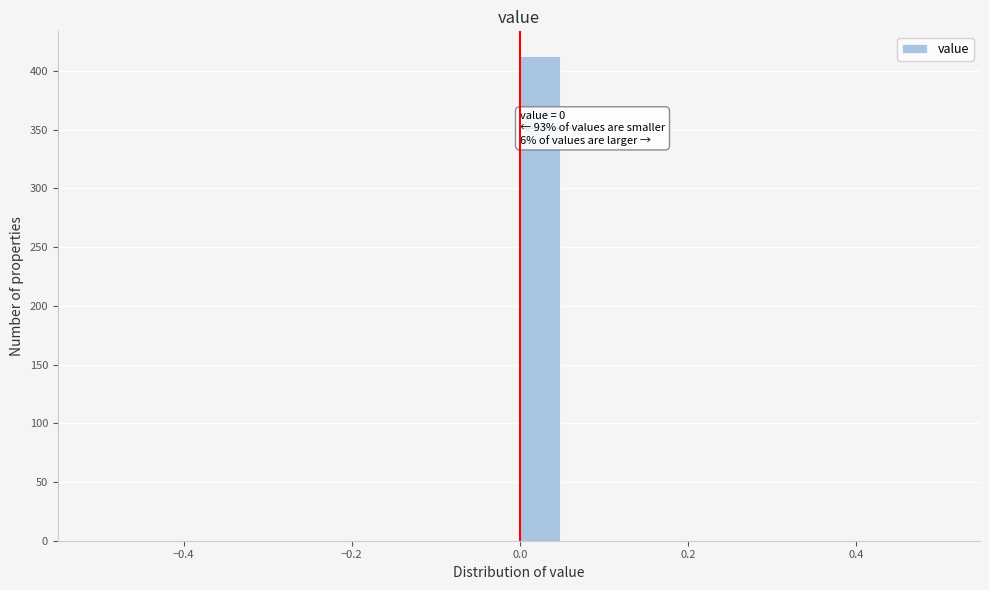

Read against the x-axis, roughly where is the centre of the tallest bar?

0.02